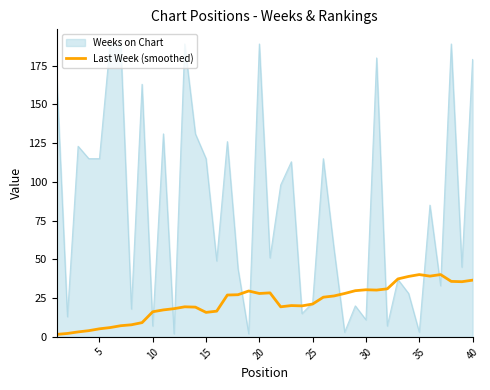

List the series in order of their overall mean, lowest first.

Last Week (smoothed), Weeks on Chart